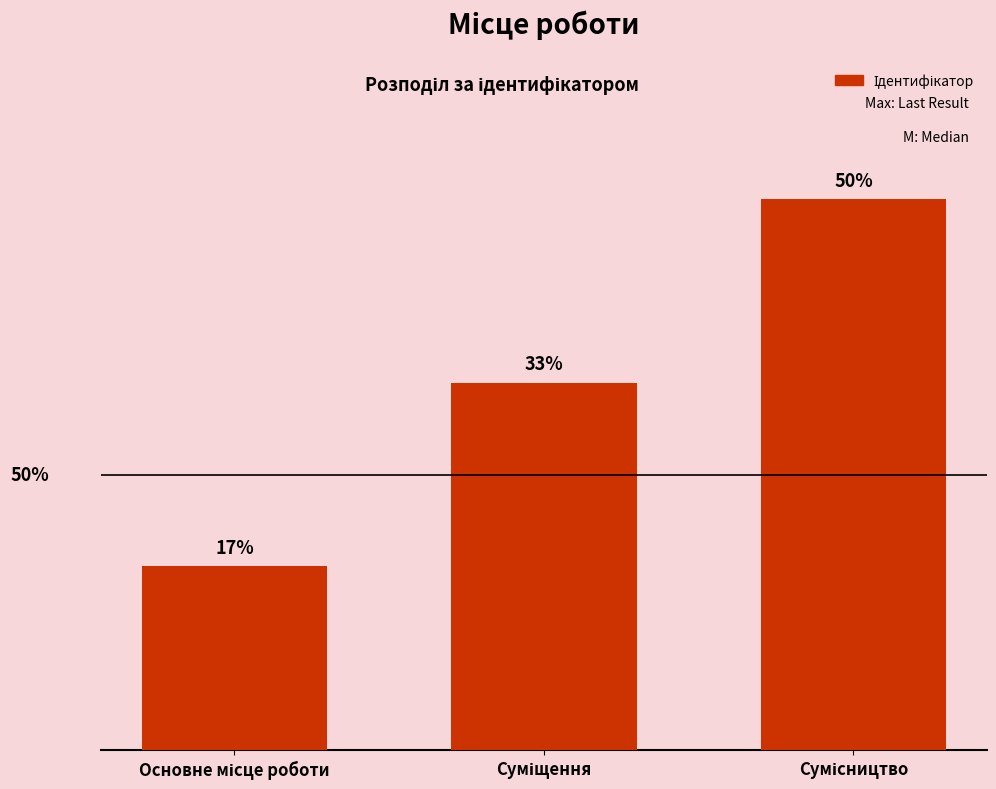

Does the chart contain any negative values?

No